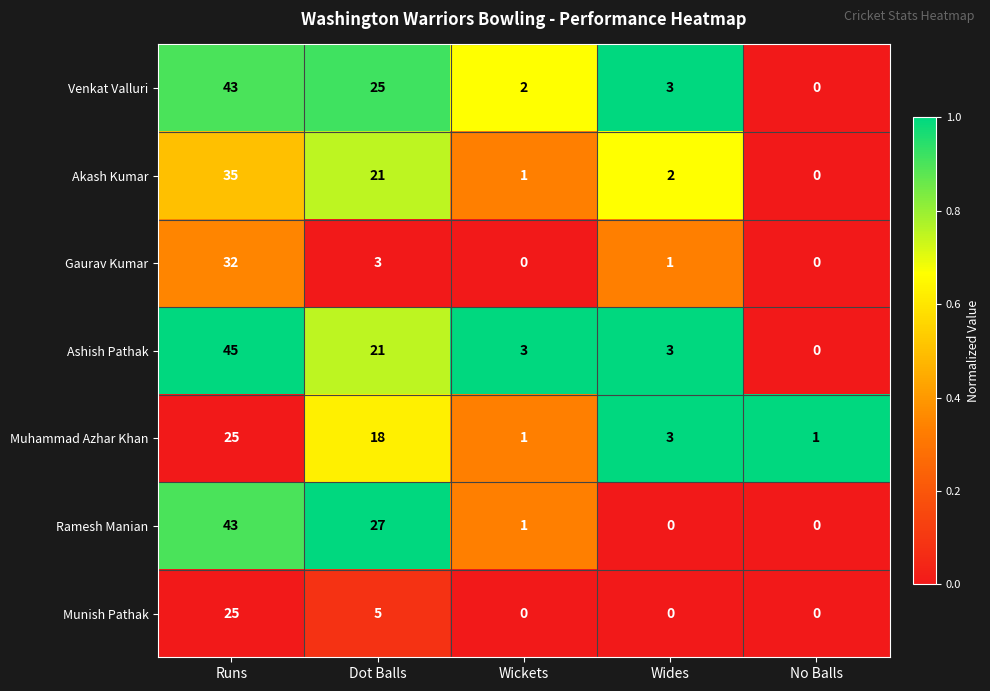

What is the difference between the second highest and second lowest values in the Muhammad Azhar Khan series?

17